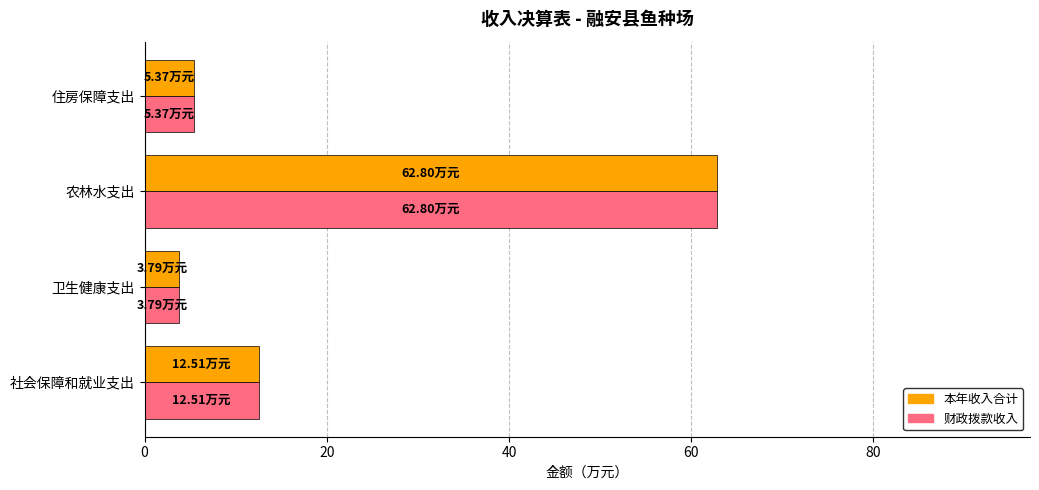

What is the average value of the 财政拨款收入 series?

21.1